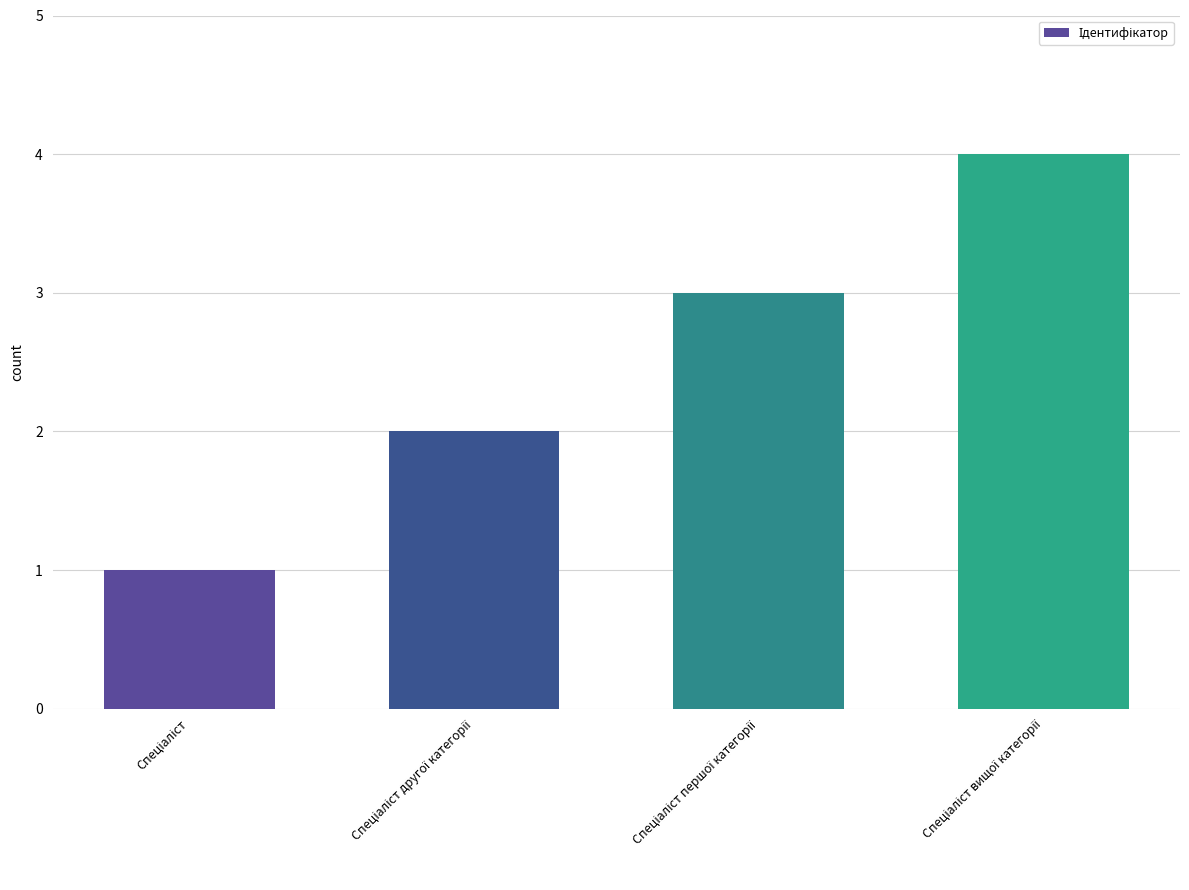

What is the sum of all values?

10